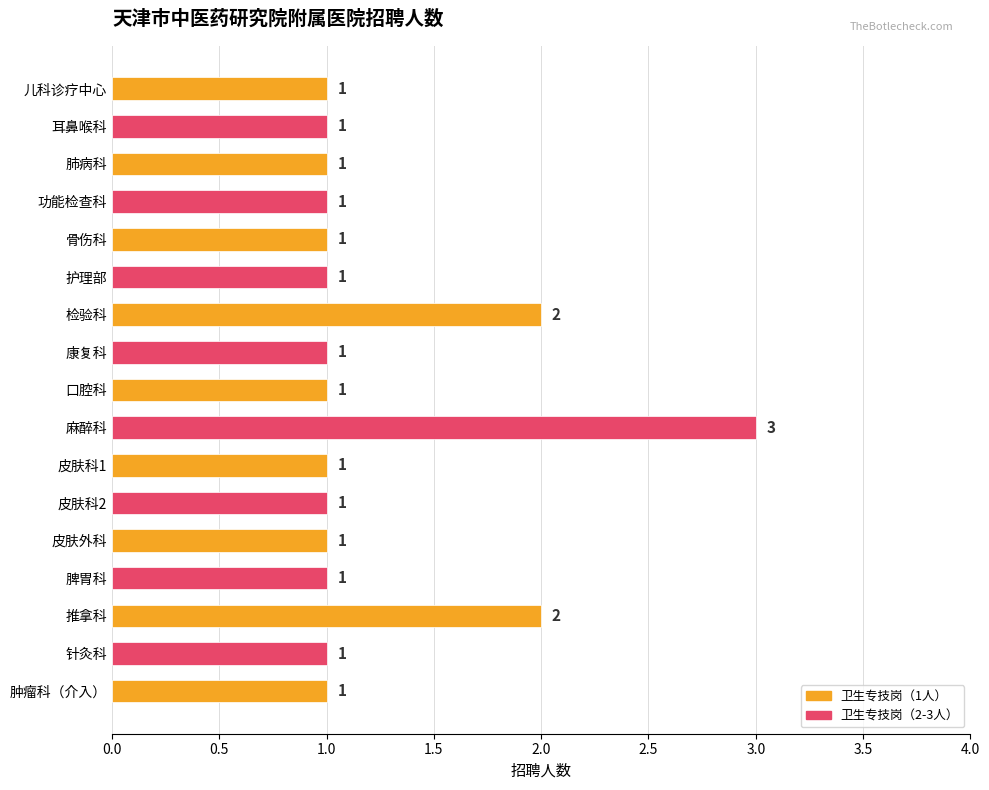

Count the values in the range 1 to 2.

16